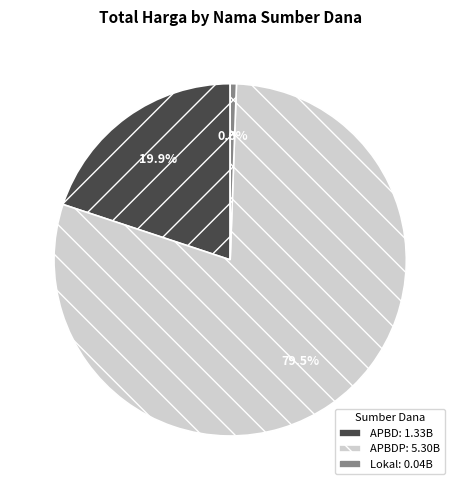

Count the number of slices in the pie.

3